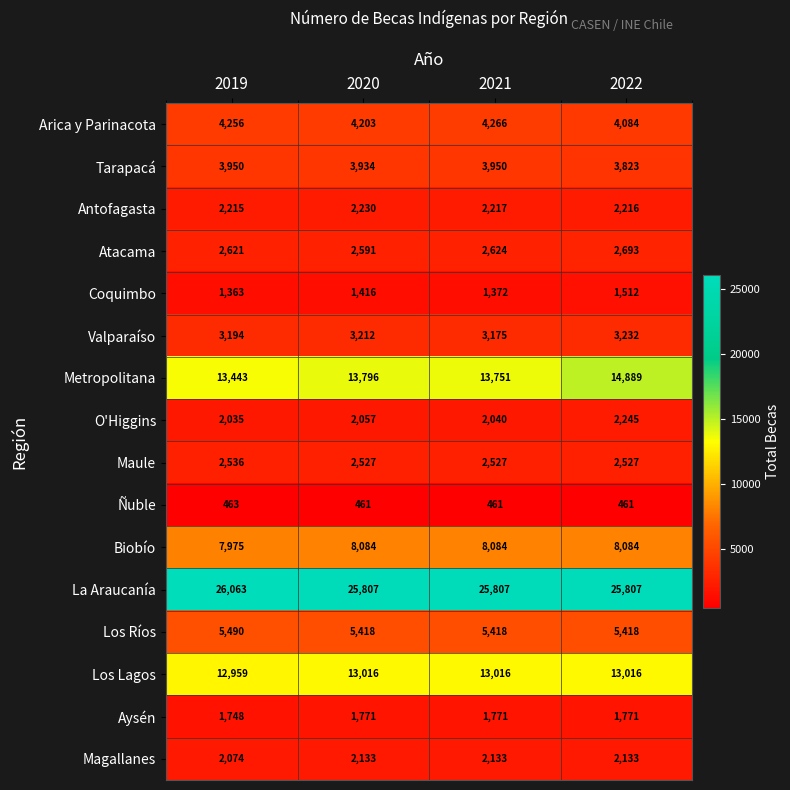

At 2020, list the series in order from largest to smallest.

La Araucanía, Metropolitana, Los Lagos, Biobío, Los Ríos, Arica y Parinacota, Tarapacá, Valparaíso, Atacama, Maule, Antofagasta, Magallanes, O'Higgins, Aysén, Coquimbo, Ñuble